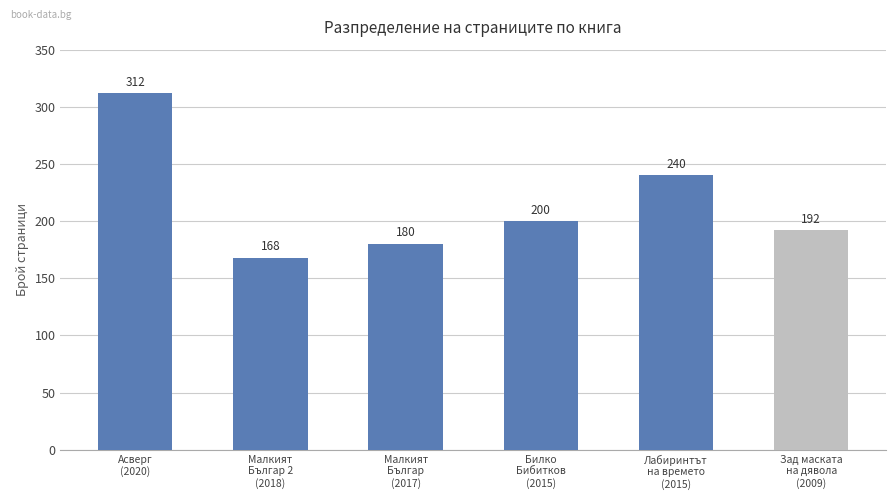

What is the smallest value displayed?

168